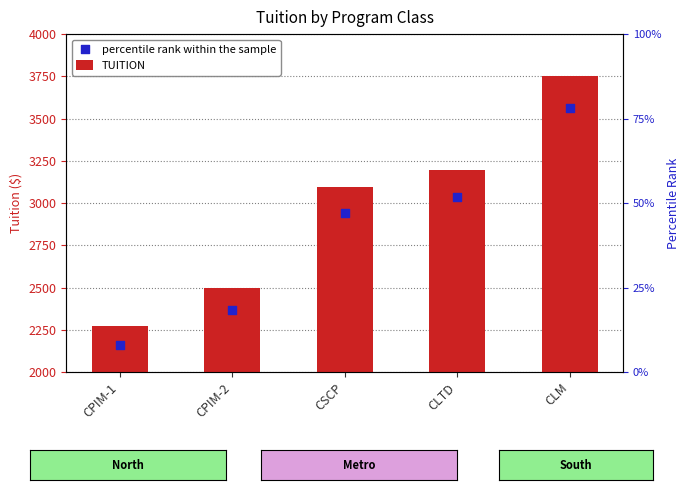

Is the value of TUITION at CLTD greater than the value of percentile rank within the sample at CLTD?

Yes